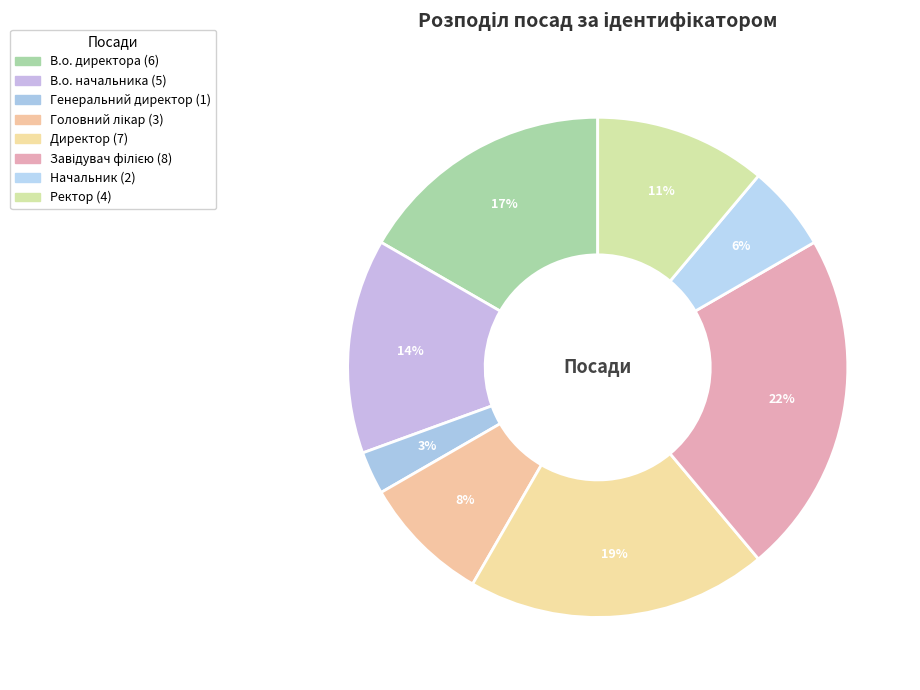

To the nearest percent, what is the difference between the largest and smallest slice percentages?

19%